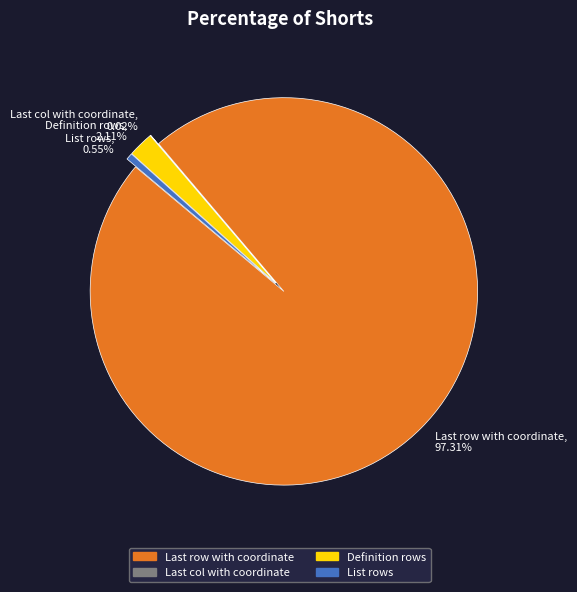

To the nearest percent, what is the combined percentage of Definition rows and List rows?

3%